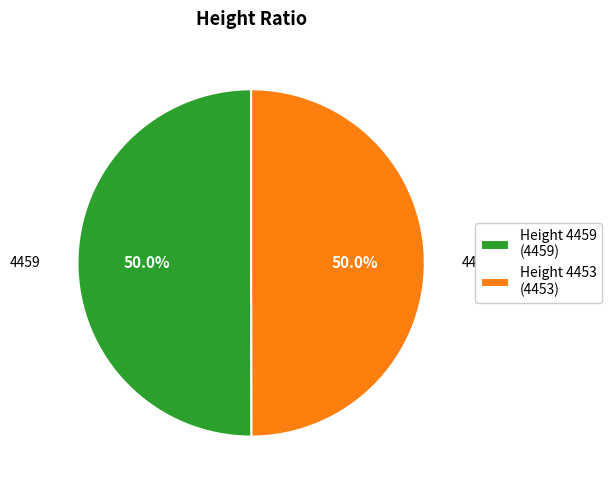

How many segments does this pie chart have?

2